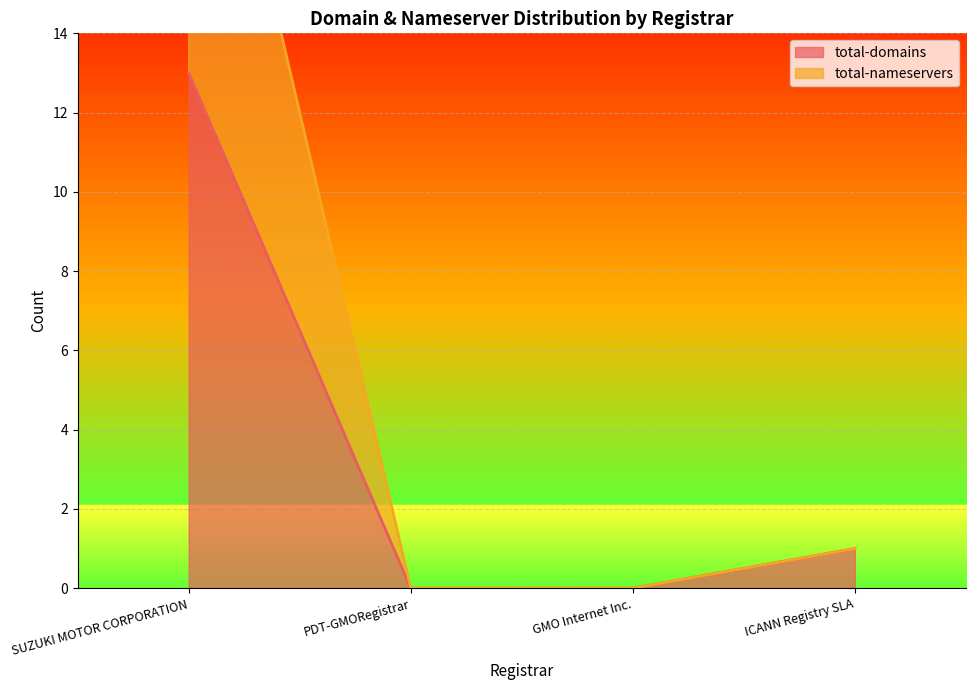

What is the difference between the total-domains values at SUZUKI MOTOR CORPORATION and GMO Internet Inc.?

13